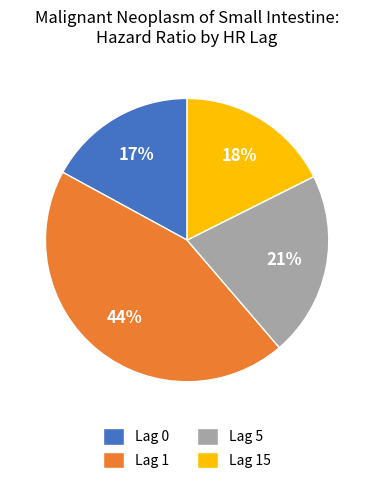

Rank the categories by value from highest to lowest.

Lag 1, Lag 5, Lag 15, Lag 0